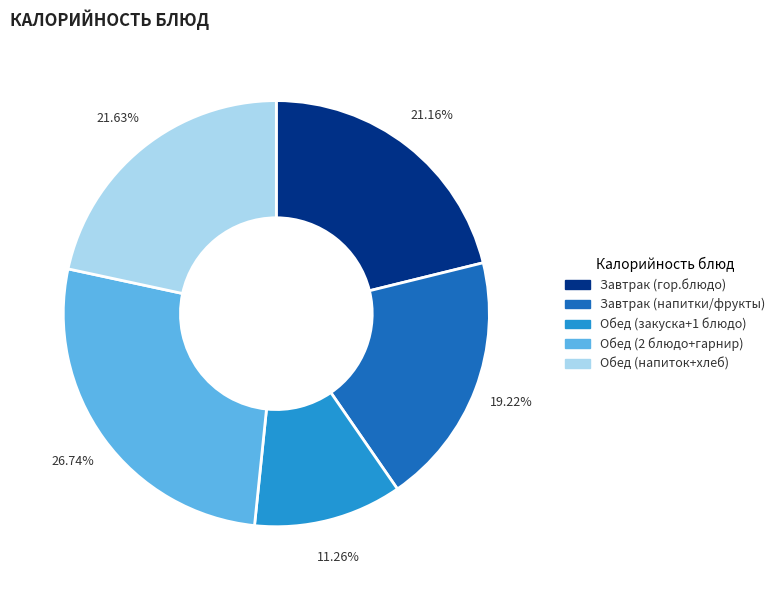

Is there a majority slice in this chart?

No